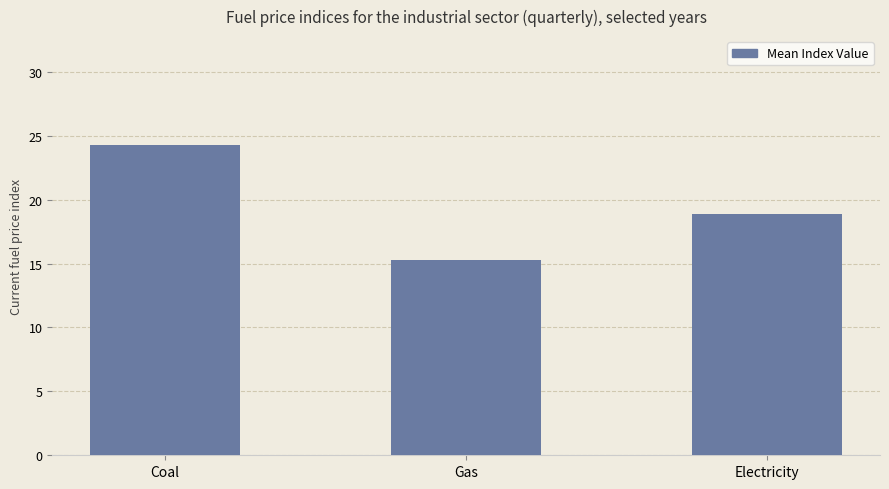

The value at Coal is 8.5. True or false?

False